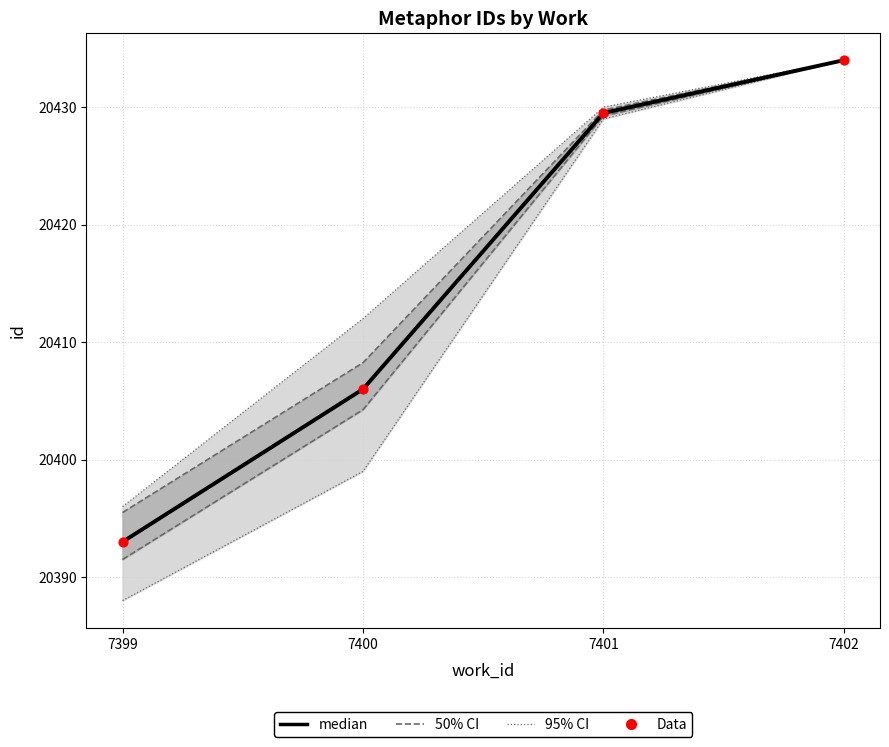

At which category is the sum across all series the highest?

7402